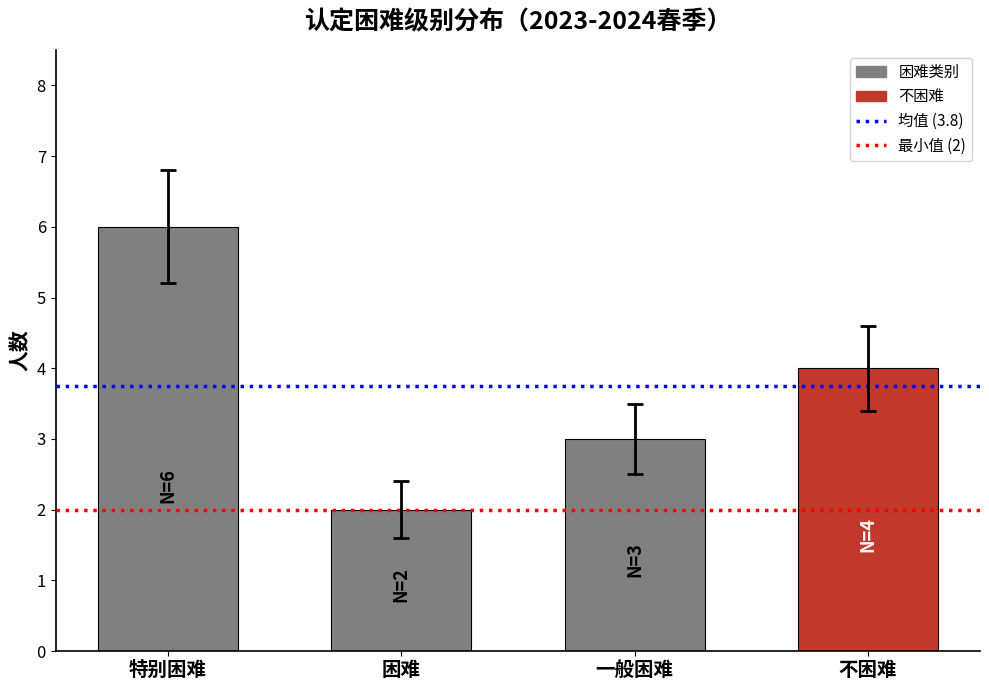

Reading right to left, what are all the values shown in this chart?

4	3	2	6